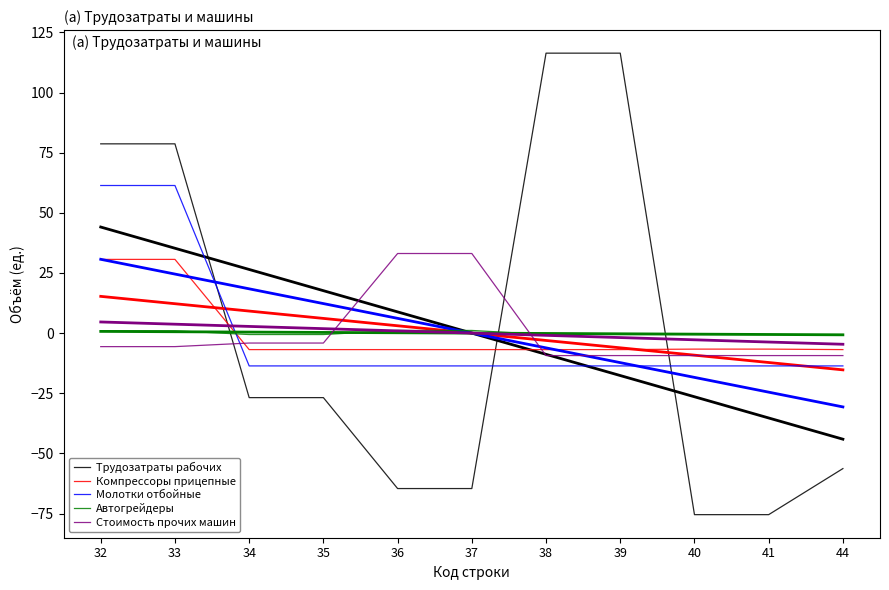

True or false: Компрессоры прицепные and Стоимость прочих машин intersect in this chart.

True